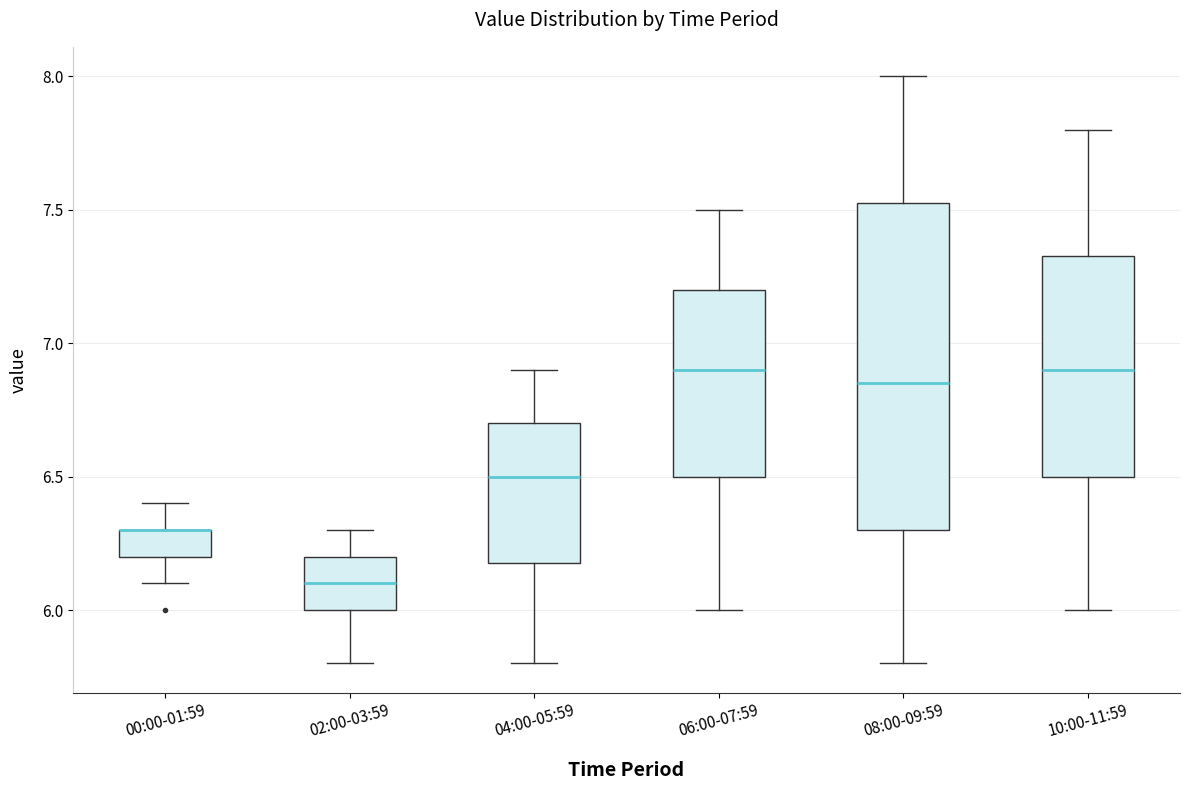

Reading left to right, read every box against the y-axis: the position of its median line, the range the box covers, and the ends of its whiskers. The values are not printed on the chart, so give them approximately, as read against the axis.

00:00-01:59: median 6.30 (drawn on the box's upper edge), box 6.20 to 6.30, whiskers 6.10 to 6.40
02:00-03:59: median 6.10, box 6.00 to 6.20, whiskers 5.80 to 6.30
04:00-05:59: median 6.50, box 6.20 to 6.70, whiskers 5.80 to 6.90
06:00-07:59: median 6.90, box 6.50 to 7.20, whiskers 6.00 to 7.50
08:00-09:59: median 6.85, box 6.30 to 7.55, whiskers 5.80 to 8.00
10:00-11:59: median 6.90, box 6.50 to 7.35, whiskers 6.00 to 7.80